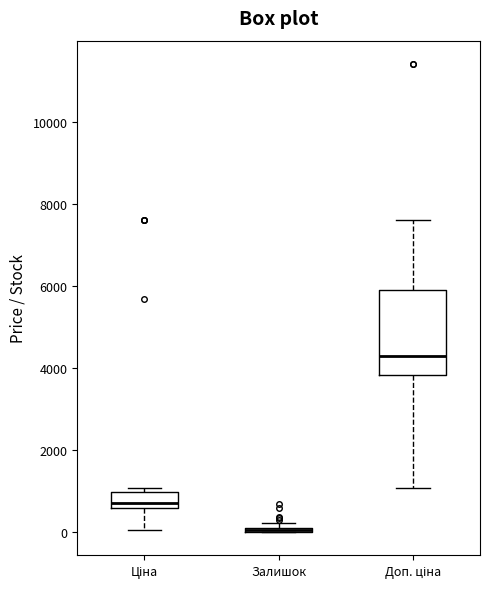

Comparing the boxes themselves (not the whiskers), which one is the tallest?

Доп. ціна